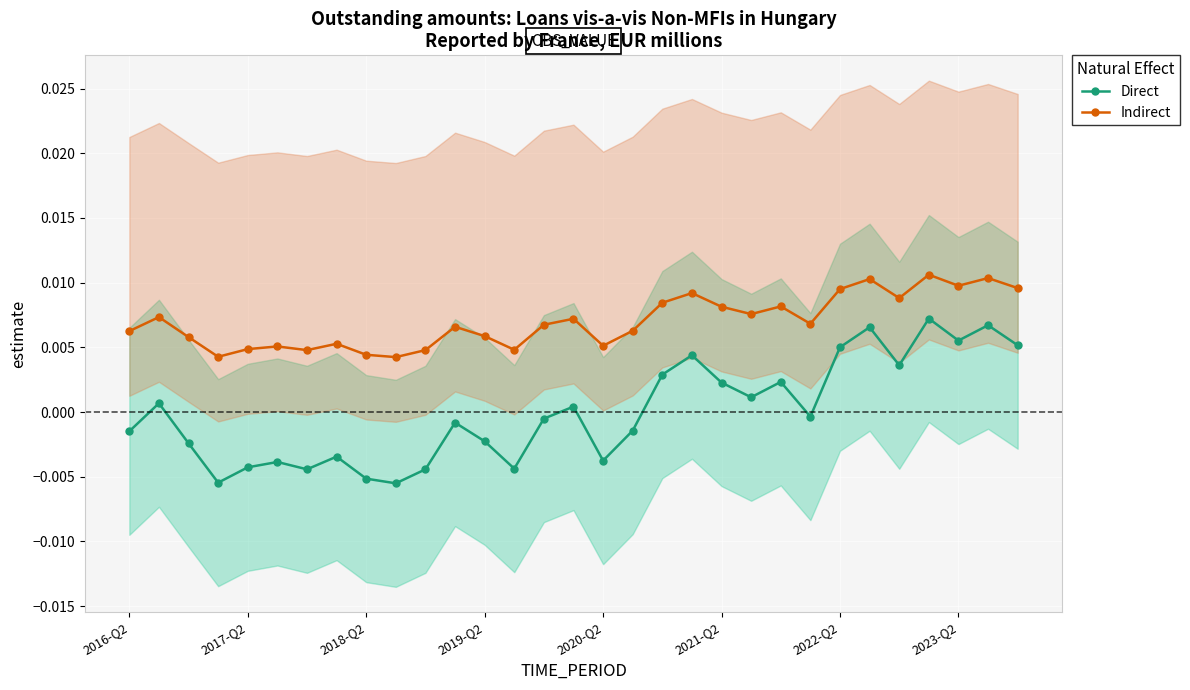

True or false: Direct and Indirect cross at least once.

False